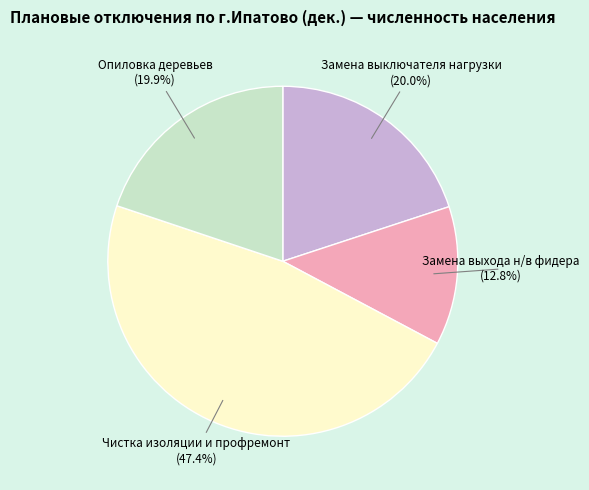

To the nearest percent, what is the difference between the largest and smallest slice percentages?

35%